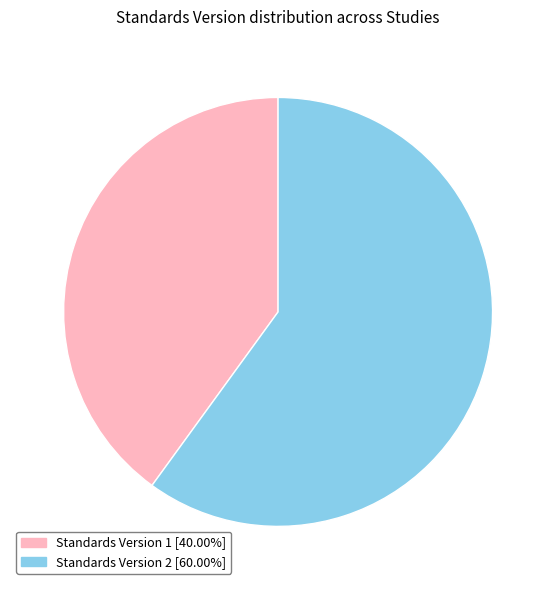

How many segments does this pie chart have?

2